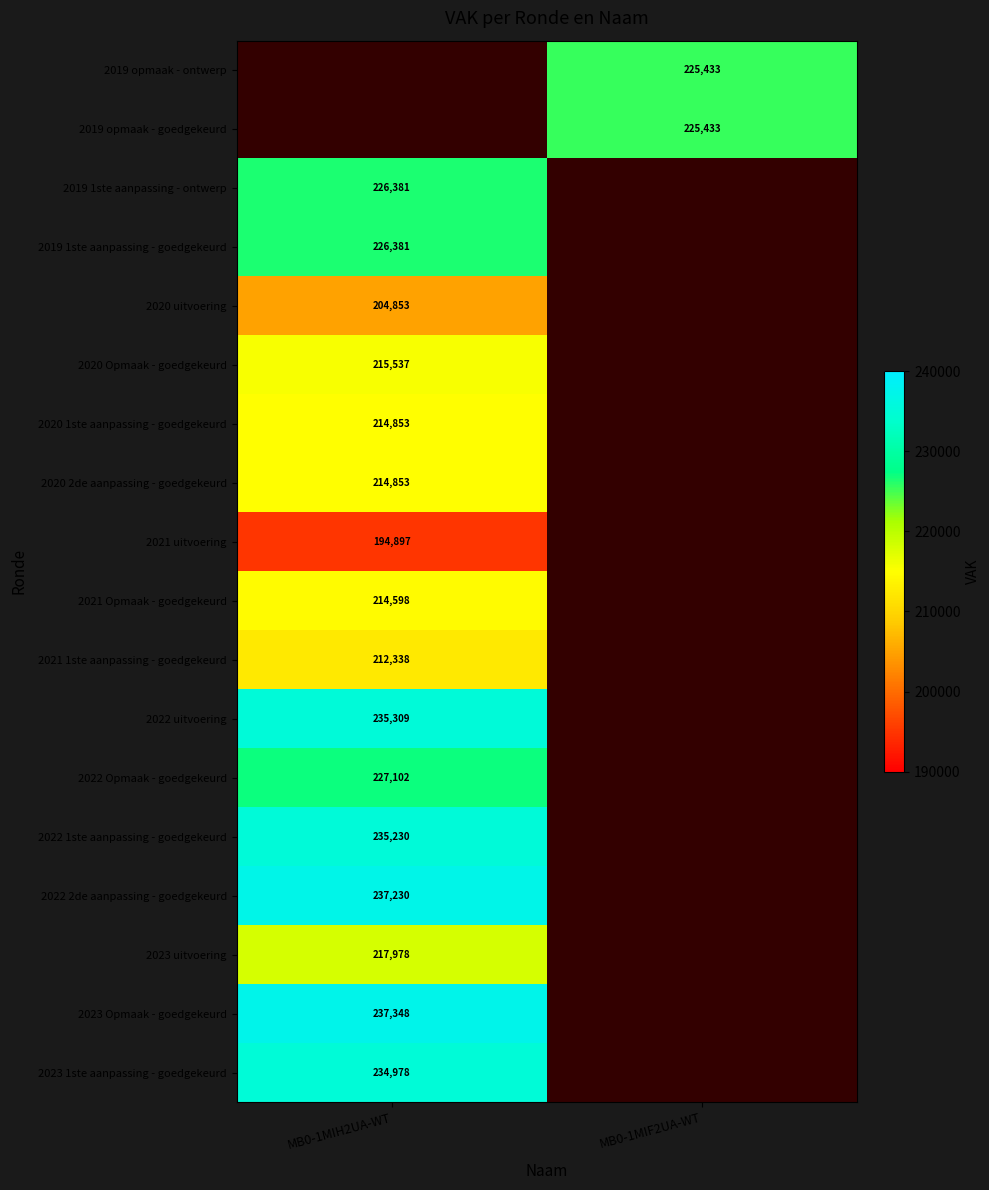

How many series are shown in this chart?

18